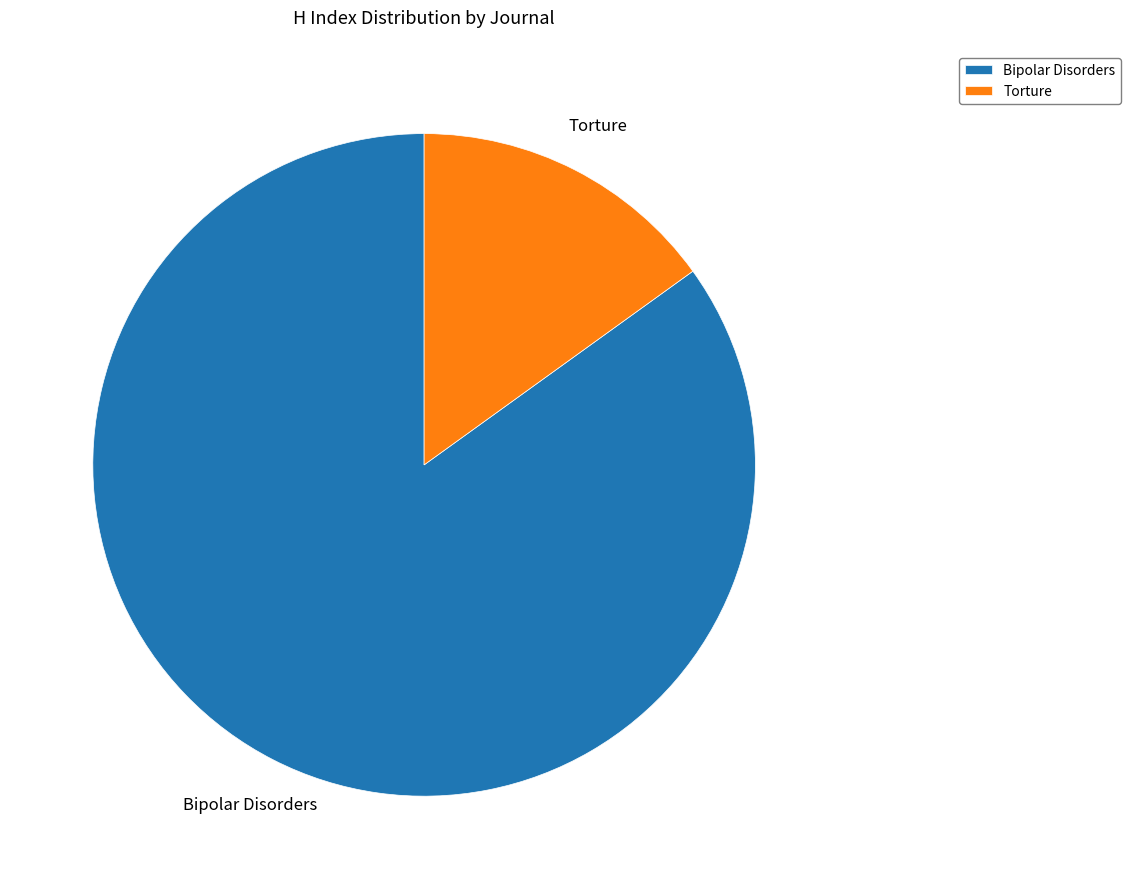

Which category has the smallest portion of the pie?

Torture